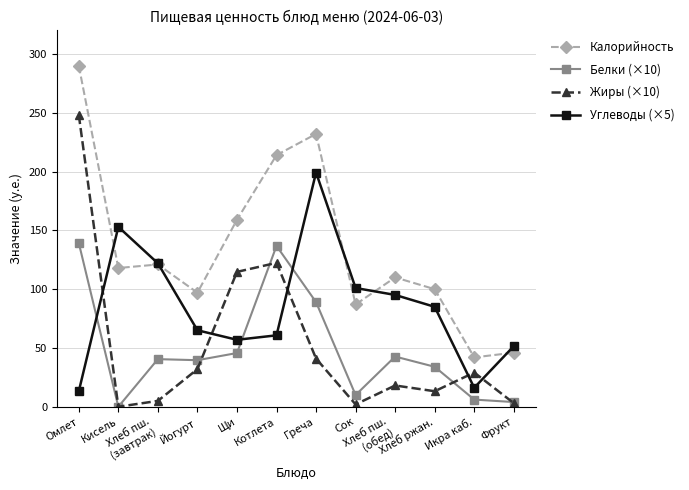

Which series has the largest total across all categories?

Калорийность